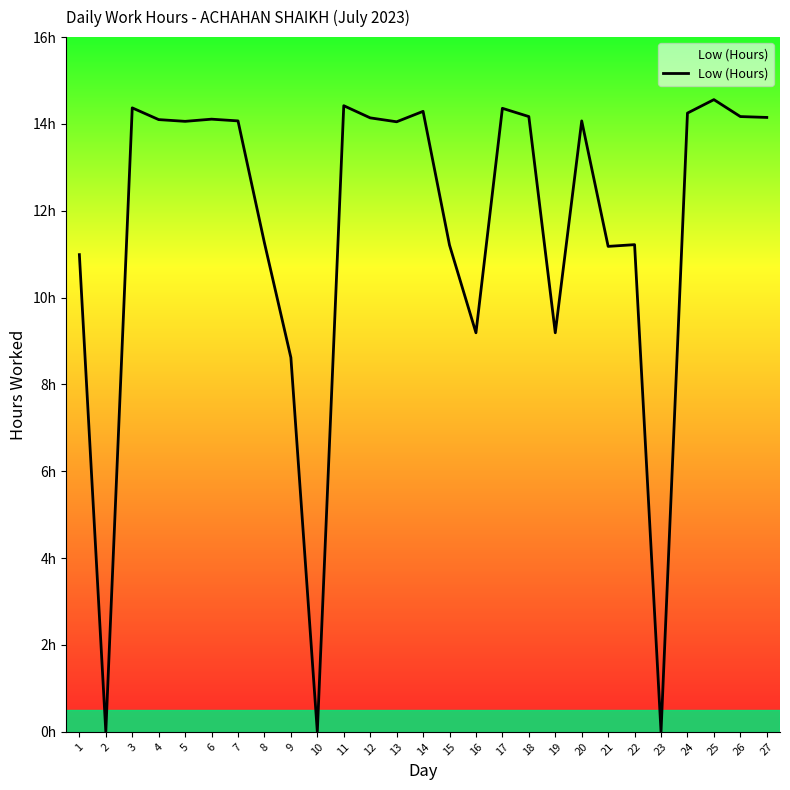

Reading right to left, extract all data points from this chart.

14.2	14.2	14.6	14.2	0.0	11.2	11.2	14.1	9.2	14.2	14.4	9.2	11.2	14.3	14.1	14.1	14.4	0.0	8.6	11.3	14.1	14.1	14.1	14.1	14.4	0.0	11.0